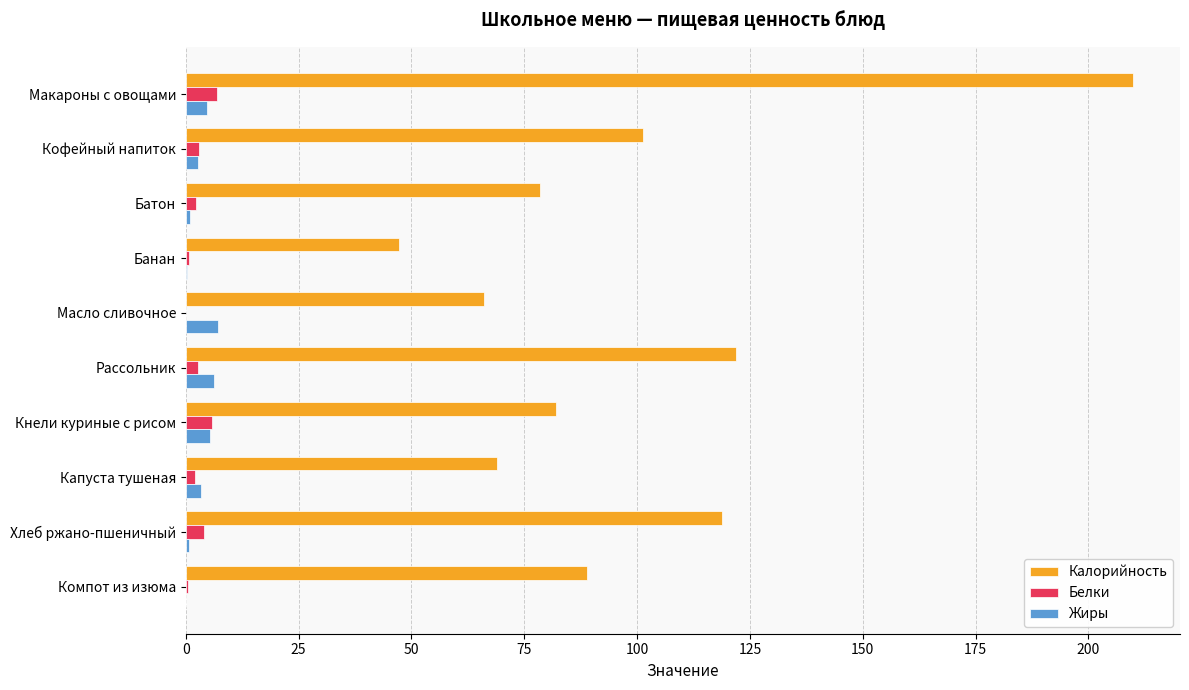

Between Макароны с овощами and Хлеб ржано-пшеничный, which series saw the biggest shift?

Калорийность